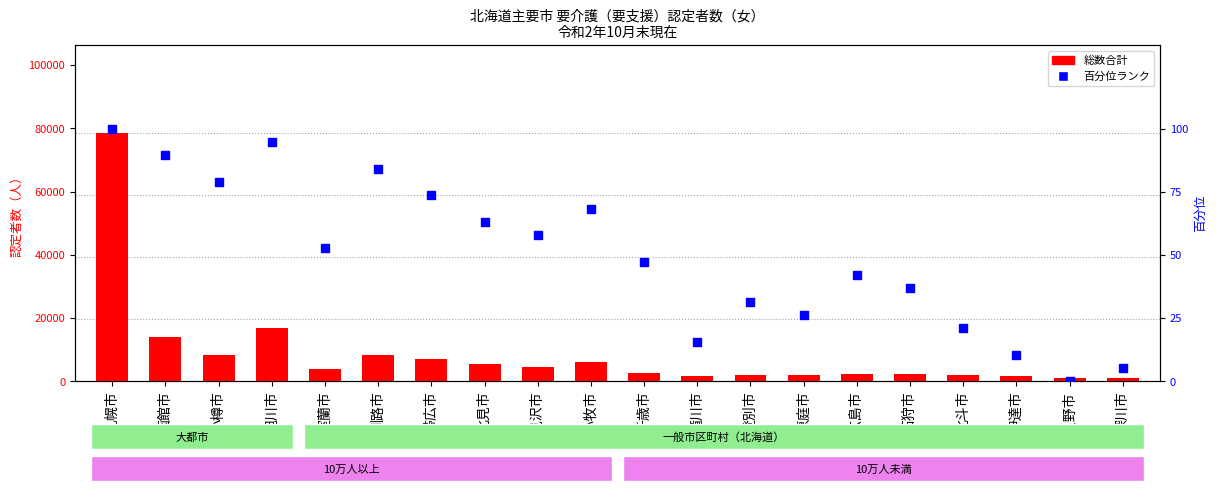

Which series reaches the minimum Y coordinate?

第１号被保険者割合